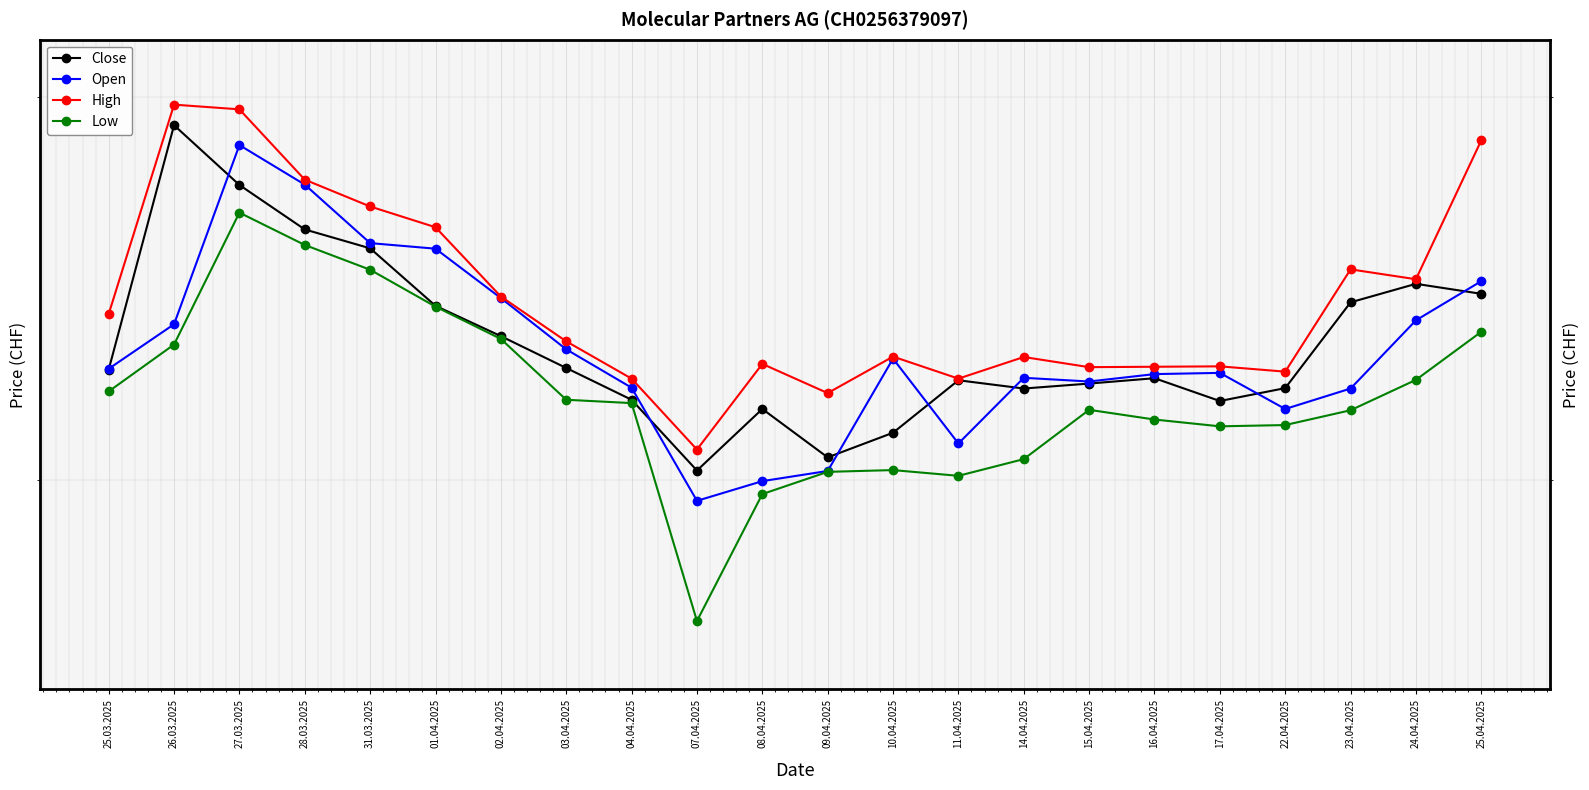

What is the difference between the maximum and minimum values in the Close series?

895